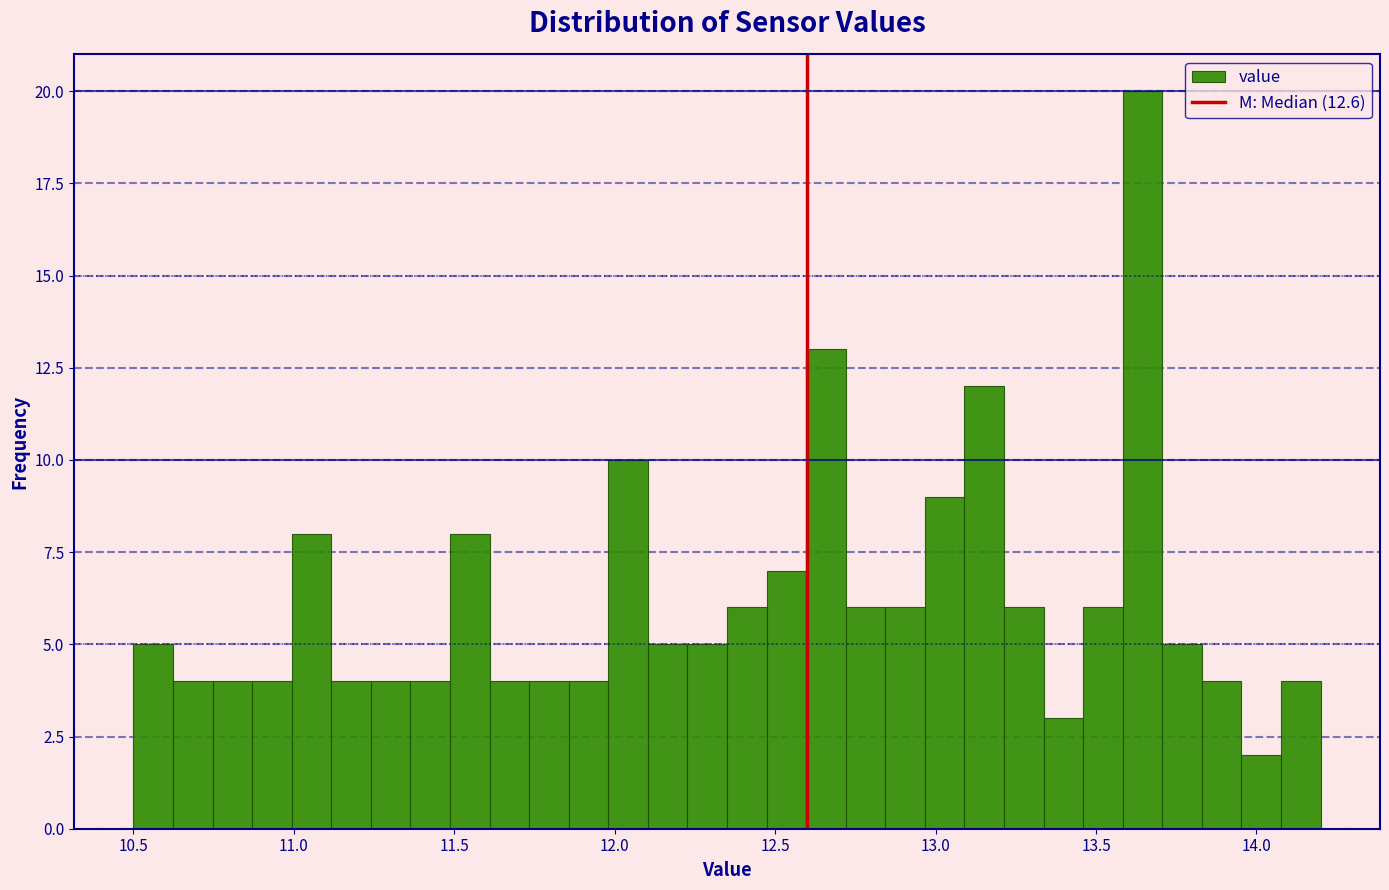

Around what value on the x-axis is the tallest bar? Give the approximate position of its centre, as read against the axis.

13.65